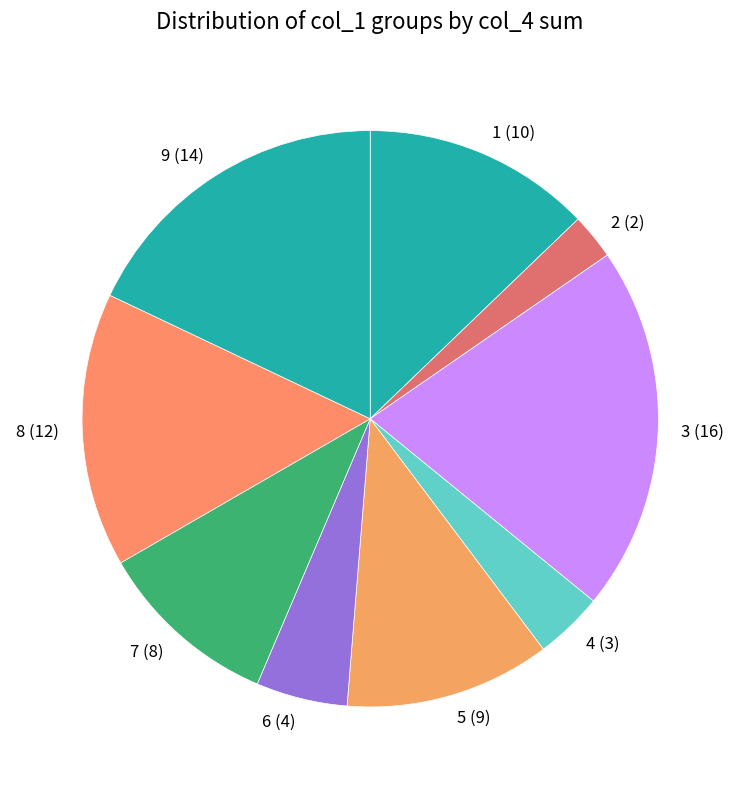

What is the ratio of the value at 3 to the value at 7?

2.0